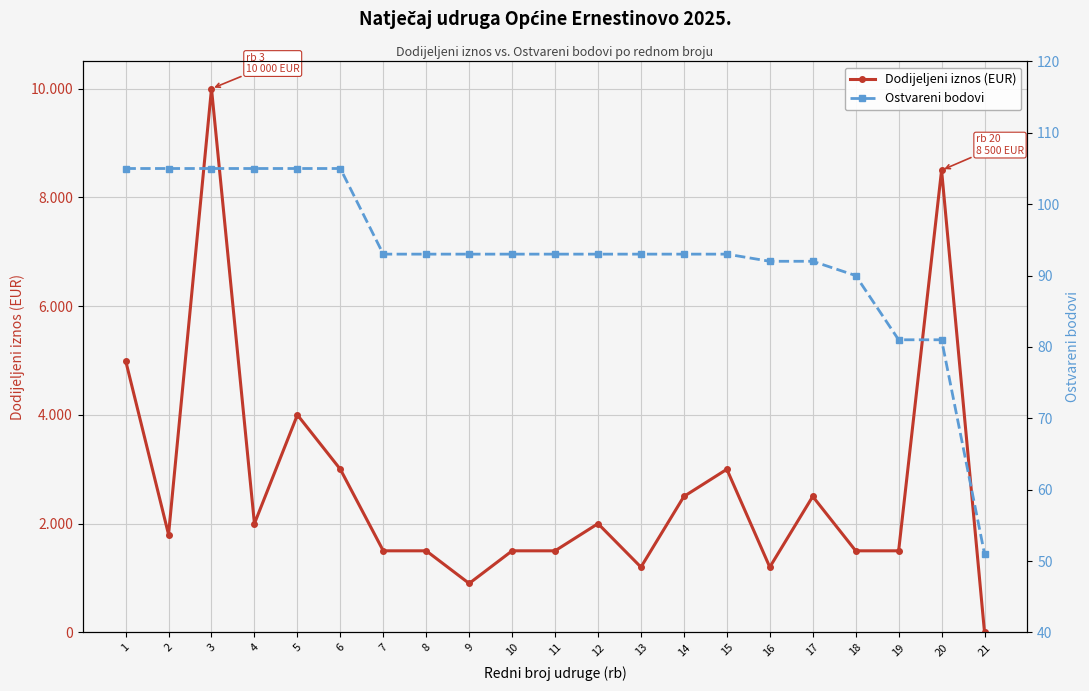

True or false: Ostvareni bodovi has more than 0 points higher than both neighbors.

False